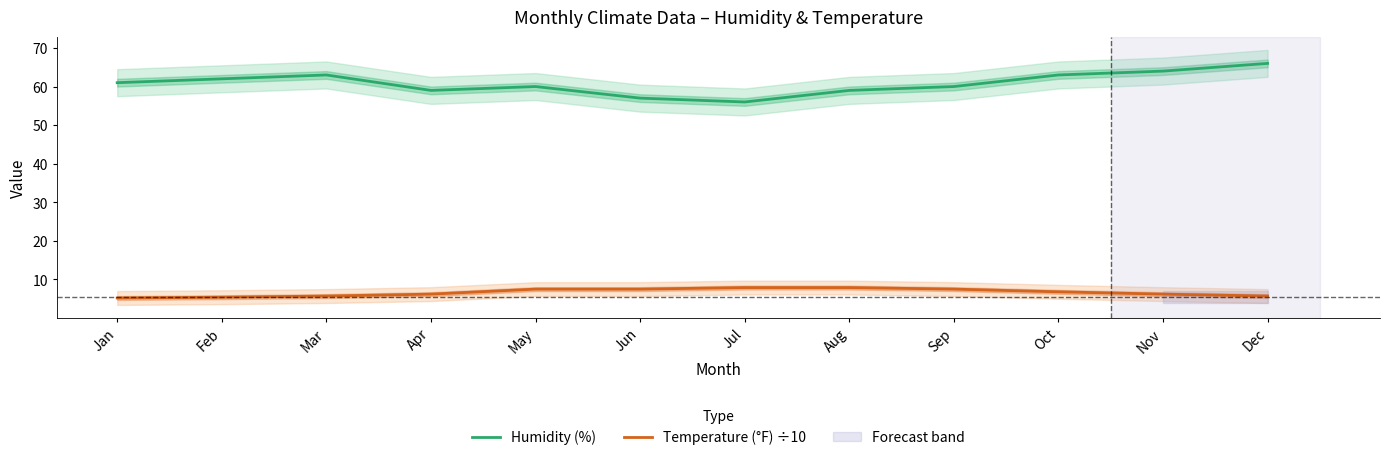

List the labels in order of Humidity (%) value, largest first.

Dec, Nov, Mar, Oct, Feb, Jan, May, Sep, Apr, Aug, Jun, Jul